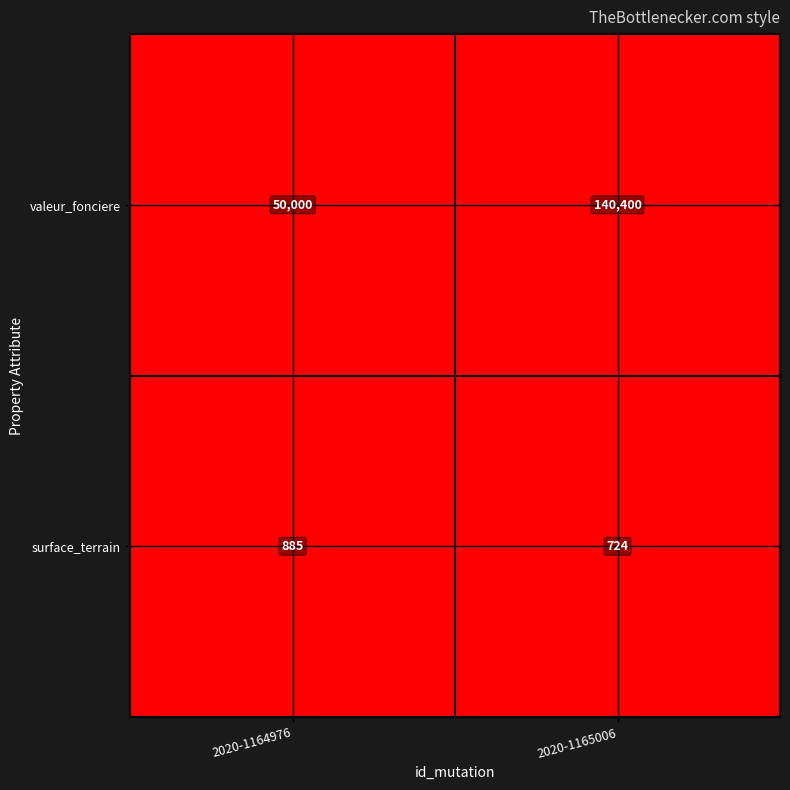

Reading left to right, list all the values displayed in this chart.

valeur_fonciere: 2020-1164976=50000	2020-1165006=140400
surface_terrain: 2020-1164976=885	2020-1165006=724